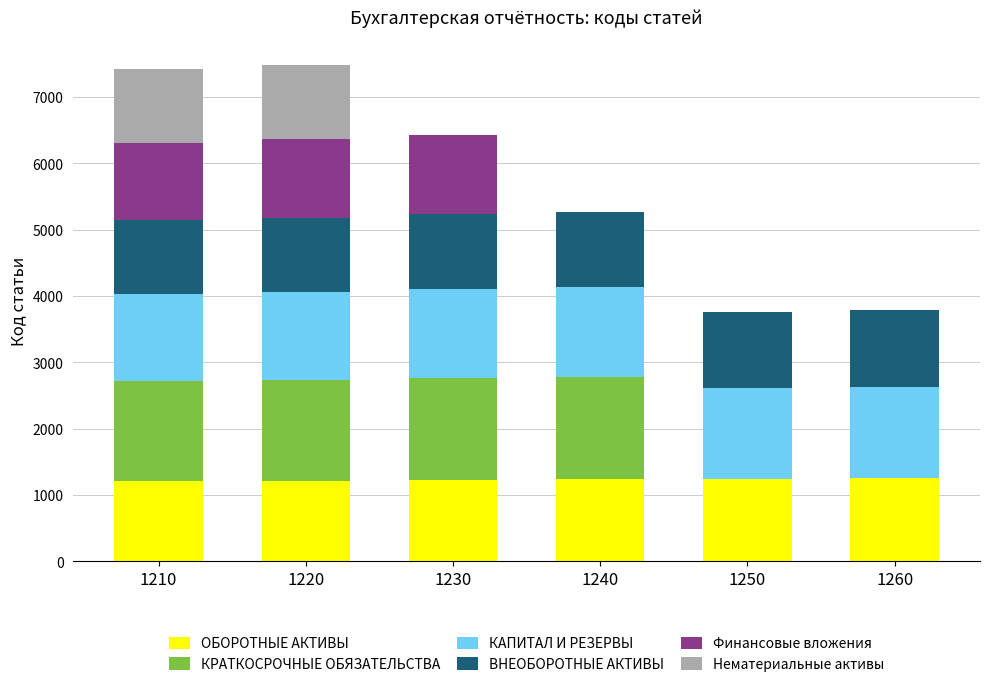

The value of ОБОРОТНЫЕ АКТИВЫ at 1230 is 1230. True or false?

True